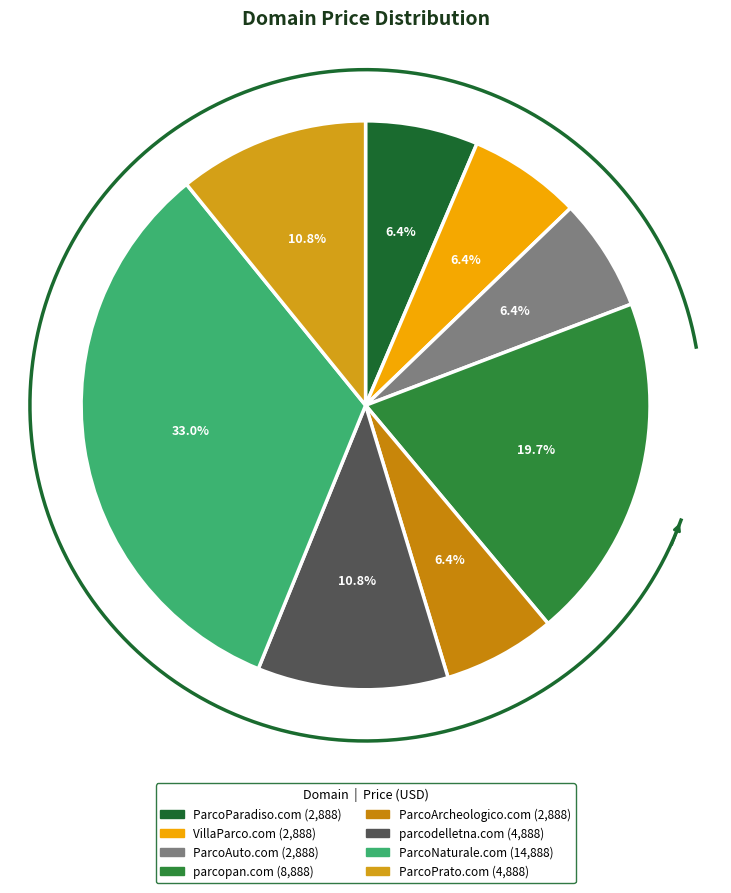

Does ParcoPrato.com represent more than half of the total?

No